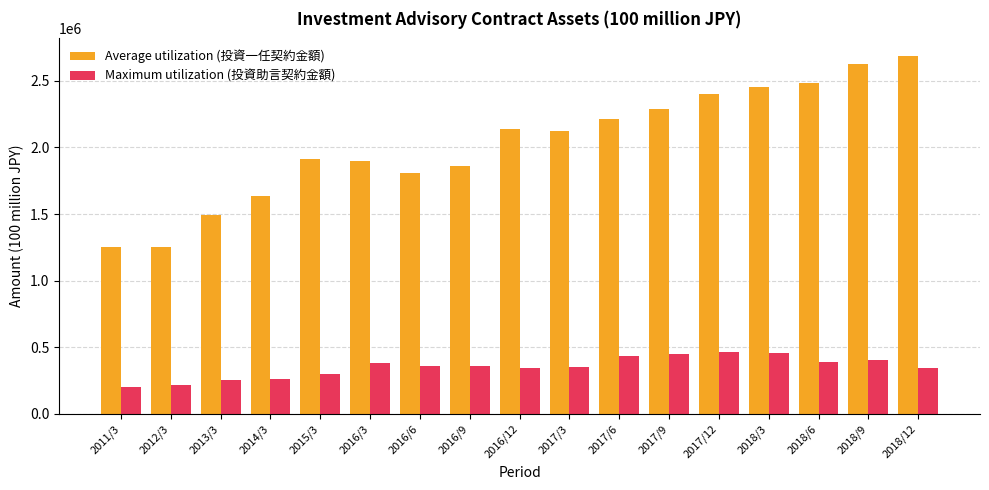

List the series in order of their peak value, highest first.

Average utilization (投資一任契約金額), Maximum utilization (投資助言契約金額)